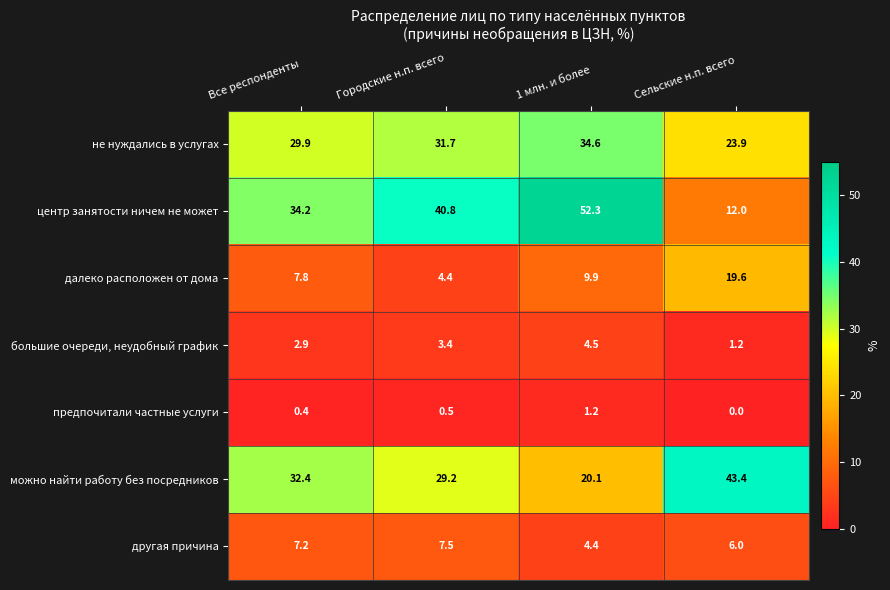

How many positive values does the предпочитали частные услуги series have?

3